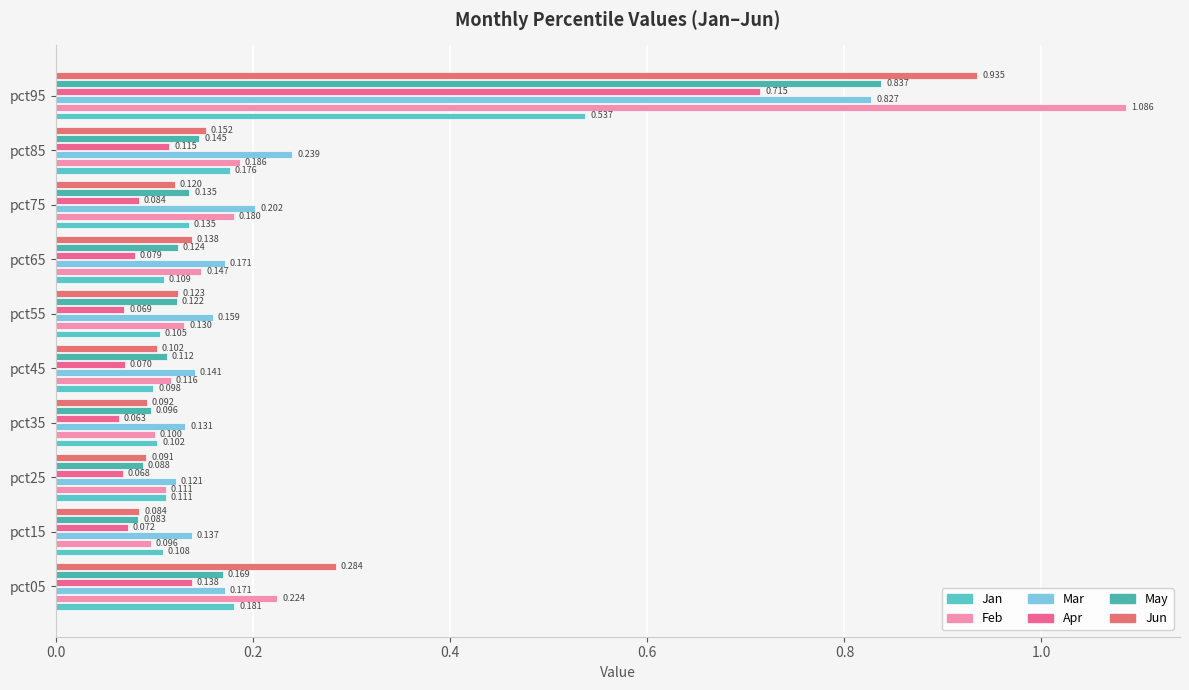

Which series has the largest total across all categories?

Feb